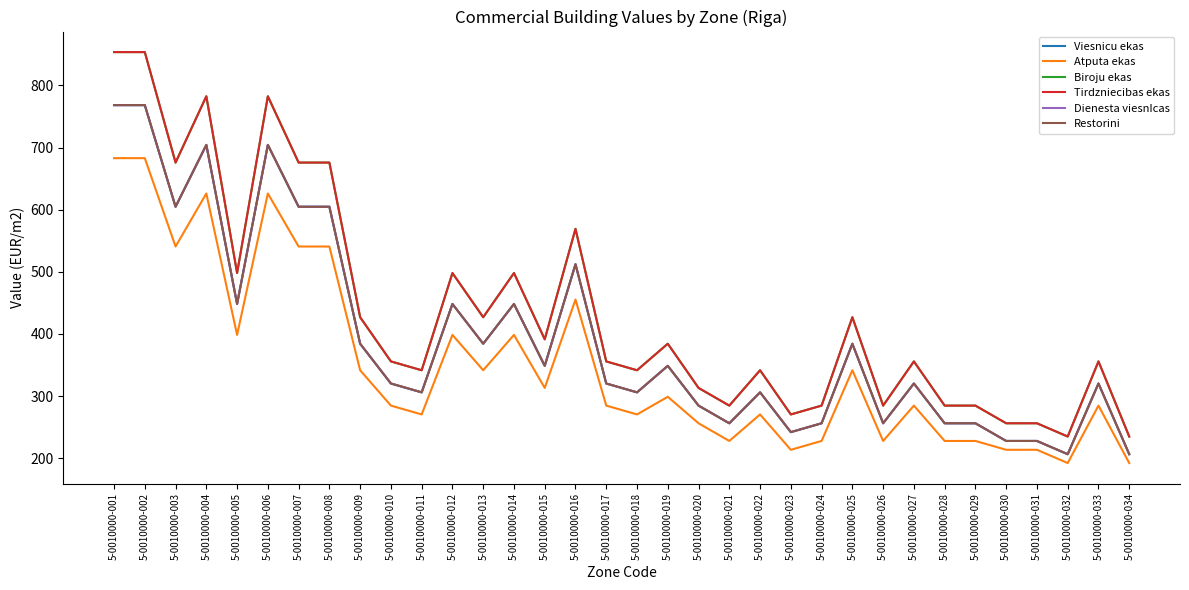

What is the value of the Viesnicu ekas point at the 33rd from the left?

320.1